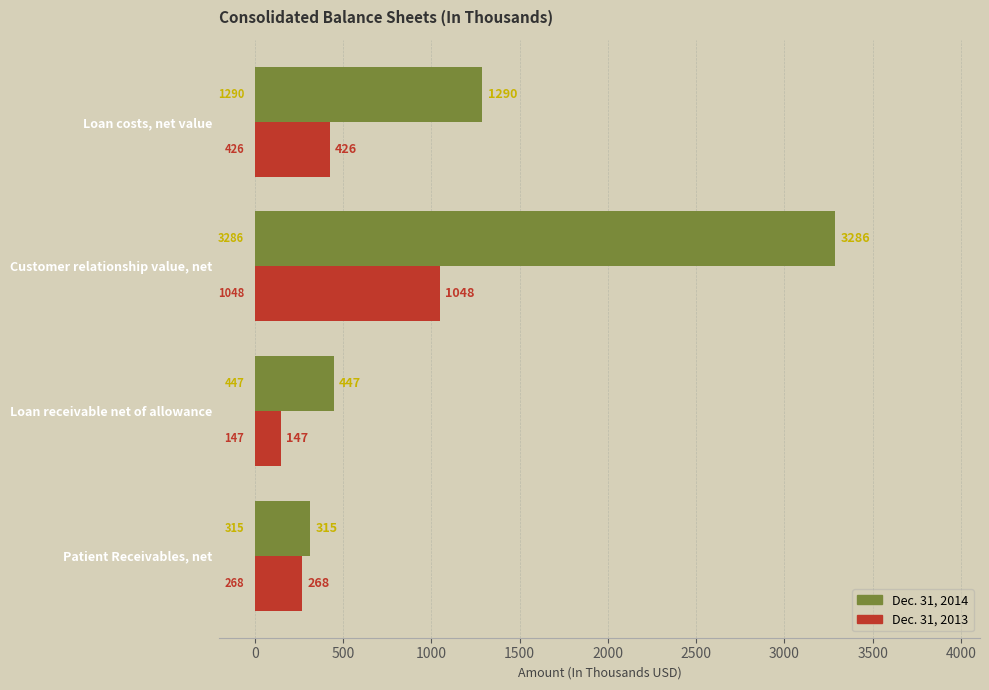

What is the difference between the Dec. 31, 2014 values at Customer relationship value, net and Loan receivable net of allowance?

2839